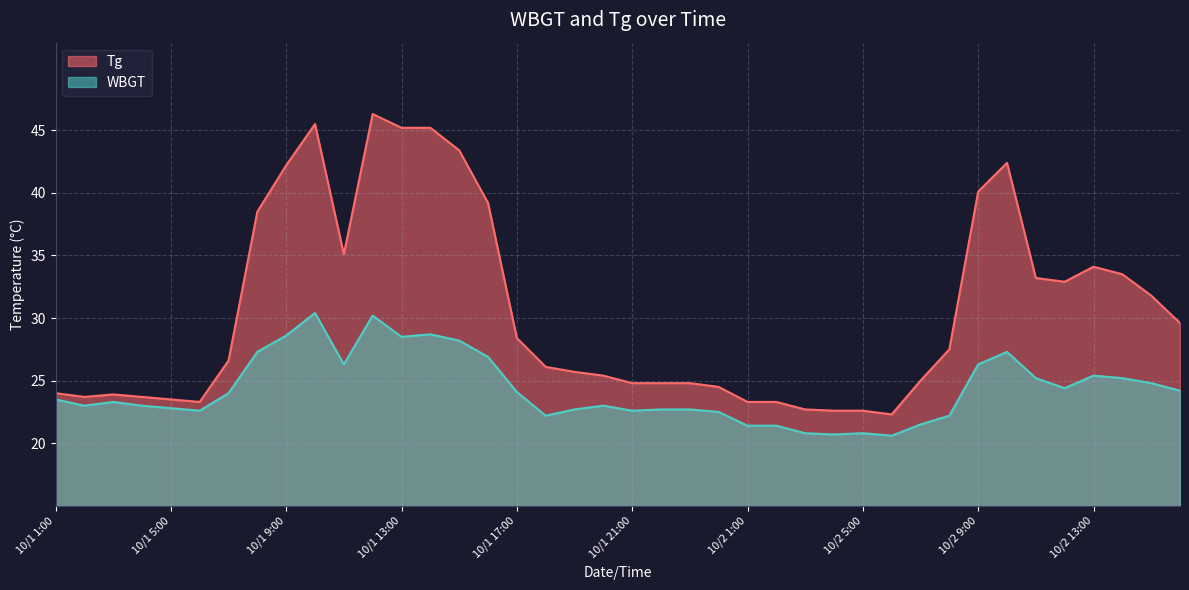

The Tg series shows 22.6 at 10/2 5:00. True or false?

True